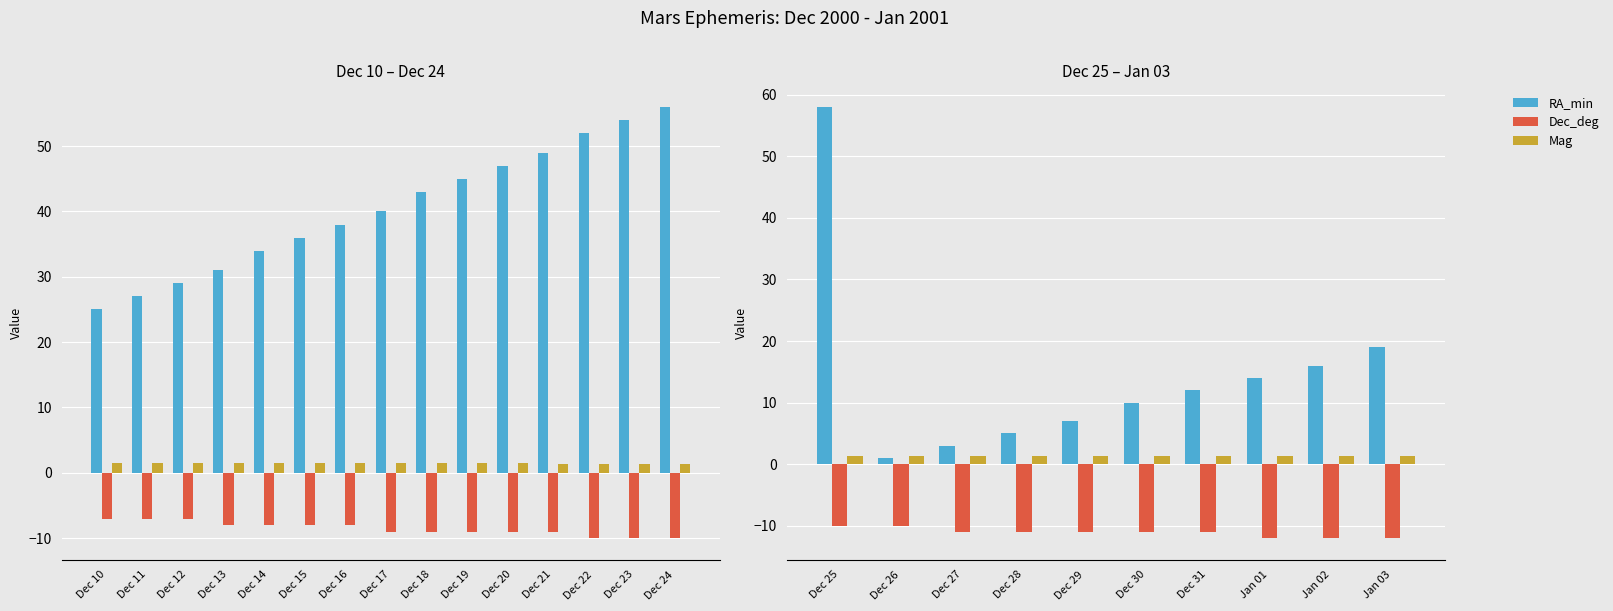

Which category has the highest value in the Mag series?

Dec 25